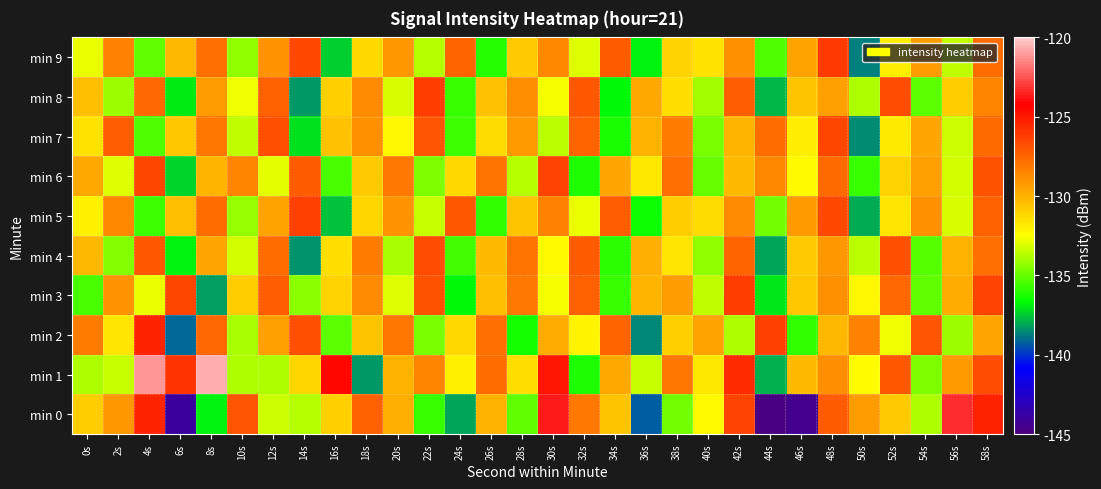

List the series in order of their peak value, lowest first.

min 4, min 7, min 6, min 5, min 3, min 8, min 9, min 2, min 0, min 1